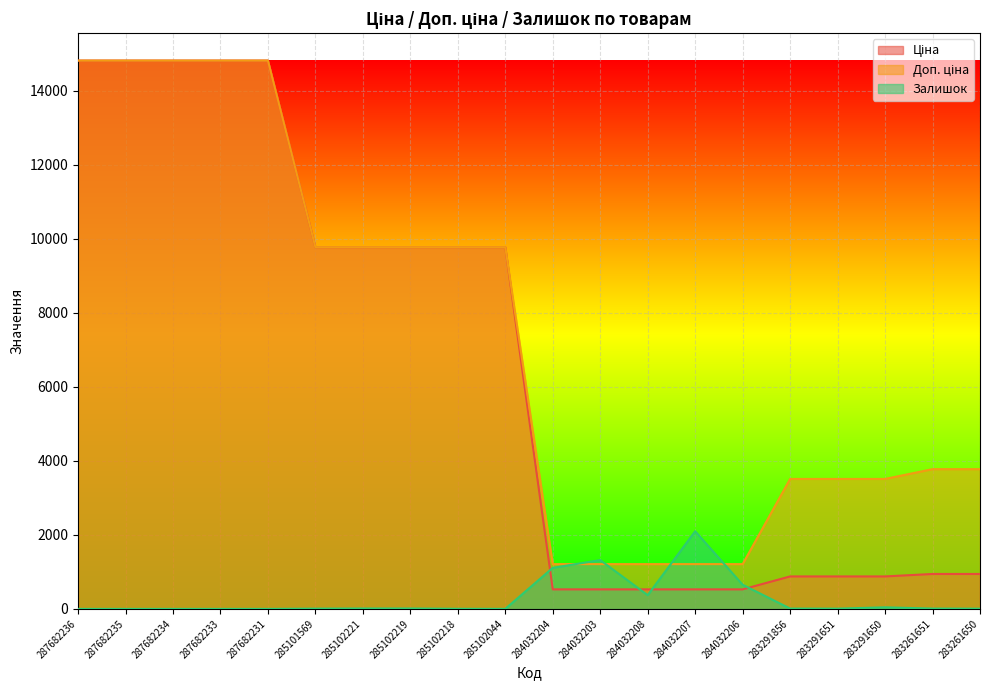

Which has a higher value, 285102044 or 285101569?

285102044